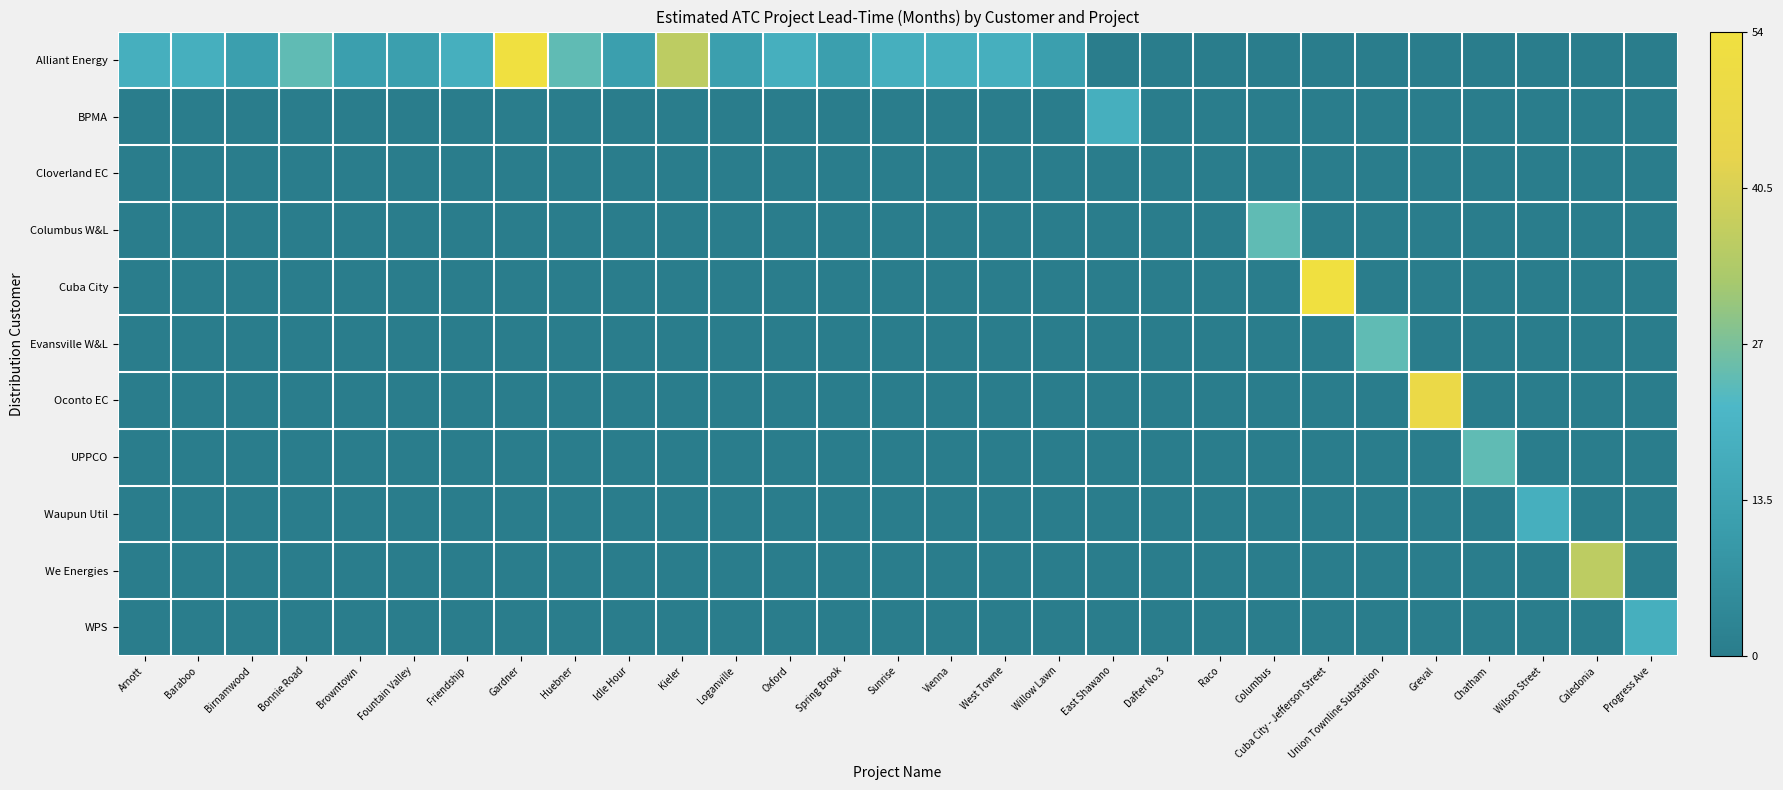

Reading right to left, extract all data points from this chart.

Alliant Energy: Progress Ave=0.0	Caledonia=0.0	Wilson Street=0.0	Chatham=0.0	Greval=0.0	Union Townline Substation=0.0	Cuba City - Jefferson Street=0.0	Columbus=0.0	Raco=0.0	Dafter No.3=0.0	East Shawano=0.0	Willow Lawn=0.2	West Towne=0.3	Vienna=0.3	Sunrise=0.3	Spring Brook=0.2	Oxford=0.3	Loganville=0.2	Kieler=0.7	Idle Hour=0.2	Huebner=0.4	Gardner=1.0	Friendship=0.3	Fountain Valley=0.2	Browntown=0.2	Bonnie Road=0.4	Birnamwood=0.2	Baraboo=0.3	Arnott=0.3
BPMA: Progress Ave=0.0	Caledonia=0.0	Wilson Street=0.0	Chatham=0.0	Greval=0.0	Union Townline Substation=0.0	Cuba City - Jefferson Street=0.0	Columbus=0.0	Raco=0.0	Dafter No.3=0.0	East Shawano=0.3	Willow Lawn=0.0	West Towne=0.0	Vienna=0.0	Sunrise=0.0	Spring Brook=0.0	Oxford=0.0	Loganville=0.0	Kieler=0.0	Idle Hour=0.0	Huebner=0.0	Gardner=0.0	Friendship=0.0	Fountain Valley=0.0	Browntown=0.0	Bonnie Road=0.0	Birnamwood=0.0	Baraboo=0.0	Arnott=0.0
Cloverland EC: Progress Ave=0.0	Caledonia=0.0	Wilson Street=0.0	Chatham=0.0	Greval=0.0	Union Townline Substation=0.0	Cuba City - Jefferson Street=0.0	Columbus=0.0	Raco=0.0	Dafter No.3=0.0	East Shawano=0.0	Willow Lawn=0.0	West Towne=0.0	Vienna=0.0	Sunrise=0.0	Spring Brook=0.0	Oxford=0.0	Loganville=0.0	Kieler=0.0	Idle Hour=0.0	Huebner=0.0	Gardner=0.0	Friendship=0.0	Fountain Valley=0.0	Browntown=0.0	Bonnie Road=0.0	Birnamwood=0.0	Baraboo=0.0	Arnott=0.0
Columbus W&L: Progress Ave=0.0	Caledonia=0.0	Wilson Street=0.0	Chatham=0.0	Greval=0.0	Union Townline Substation=0.0	Cuba City - Jefferson Street=0.0	Columbus=0.4	Raco=0.0	Dafter No.3=0.0	East Shawano=0.0	Willow Lawn=0.0	West Towne=0.0	Vienna=0.0	Sunrise=0.0	Spring Brook=0.0	Oxford=0.0	Loganville=0.0	Kieler=0.0	Idle Hour=0.0	Huebner=0.0	Gardner=0.0	Friendship=0.0	Fountain Valley=0.0	Browntown=0.0	Bonnie Road=0.0	Birnamwood=0.0	Baraboo=0.0	Arnott=0.0
Cuba City: Progress Ave=0.0	Caledonia=0.0	Wilson Street=0.0	Chatham=0.0	Greval=0.0	Union Townline Substation=0.0	Cuba City - Jefferson Street=1.0	Columbus=0.0	Raco=0.0	Dafter No.3=0.0	East Shawano=0.0	Willow Lawn=0.0	West Towne=0.0	Vienna=0.0	Sunrise=0.0	Spring Brook=0.0	Oxford=0.0	Loganville=0.0	Kieler=0.0	Idle Hour=0.0	Huebner=0.0	Gardner=0.0	Friendship=0.0	Fountain Valley=0.0	Browntown=0.0	Bonnie Road=0.0	Birnamwood=0.0	Baraboo=0.0	Arnott=0.0
Evansville W&L: Progress Ave=0.0	Caledonia=0.0	Wilson Street=0.0	Chatham=0.0	Greval=0.0	Union Townline Substation=0.4	Cuba City - Jefferson Street=0.0	Columbus=0.0	Raco=0.0	Dafter No.3=0.0	East Shawano=0.0	Willow Lawn=0.0	West Towne=0.0	Vienna=0.0	Sunrise=0.0	Spring Brook=0.0	Oxford=0.0	Loganville=0.0	Kieler=0.0	Idle Hour=0.0	Huebner=0.0	Gardner=0.0	Friendship=0.0	Fountain Valley=0.0	Browntown=0.0	Bonnie Road=0.0	Birnamwood=0.0	Baraboo=0.0	Arnott=0.0
Oconto EC: Progress Ave=0.0	Caledonia=0.0	Wilson Street=0.0	Chatham=0.0	Greval=0.9	Union Townline Substation=0.0	Cuba City - Jefferson Street=0.0	Columbus=0.0	Raco=0.0	Dafter No.3=0.0	East Shawano=0.0	Willow Lawn=0.0	West Towne=0.0	Vienna=0.0	Sunrise=0.0	Spring Brook=0.0	Oxford=0.0	Loganville=0.0	Kieler=0.0	Idle Hour=0.0	Huebner=0.0	Gardner=0.0	Friendship=0.0	Fountain Valley=0.0	Browntown=0.0	Bonnie Road=0.0	Birnamwood=0.0	Baraboo=0.0	Arnott=0.0
UPPCO: Progress Ave=0.0	Caledonia=0.0	Wilson Street=0.0	Chatham=0.4	Greval=0.0	Union Townline Substation=0.0	Cuba City - Jefferson Street=0.0	Columbus=0.0	Raco=0.0	Dafter No.3=0.0	East Shawano=0.0	Willow Lawn=0.0	West Towne=0.0	Vienna=0.0	Sunrise=0.0	Spring Brook=0.0	Oxford=0.0	Loganville=0.0	Kieler=0.0	Idle Hour=0.0	Huebner=0.0	Gardner=0.0	Friendship=0.0	Fountain Valley=0.0	Browntown=0.0	Bonnie Road=0.0	Birnamwood=0.0	Baraboo=0.0	Arnott=0.0
Waupun Util: Progress Ave=0.0	Caledonia=0.0	Wilson Street=0.3	Chatham=0.0	Greval=0.0	Union Townline Substation=0.0	Cuba City - Jefferson Street=0.0	Columbus=0.0	Raco=0.0	Dafter No.3=0.0	East Shawano=0.0	Willow Lawn=0.0	West Towne=0.0	Vienna=0.0	Sunrise=0.0	Spring Brook=0.0	Oxford=0.0	Loganville=0.0	Kieler=0.0	Idle Hour=0.0	Huebner=0.0	Gardner=0.0	Friendship=0.0	Fountain Valley=0.0	Browntown=0.0	Bonnie Road=0.0	Birnamwood=0.0	Baraboo=0.0	Arnott=0.0
We Energies: Progress Ave=0.0	Caledonia=0.7	Wilson Street=0.0	Chatham=0.0	Greval=0.0	Union Townline Substation=0.0	Cuba City - Jefferson Street=0.0	Columbus=0.0	Raco=0.0	Dafter No.3=0.0	East Shawano=0.0	Willow Lawn=0.0	West Towne=0.0	Vienna=0.0	Sunrise=0.0	Spring Brook=0.0	Oxford=0.0	Loganville=0.0	Kieler=0.0	Idle Hour=0.0	Huebner=0.0	Gardner=0.0	Friendship=0.0	Fountain Valley=0.0	Browntown=0.0	Bonnie Road=0.0	Birnamwood=0.0	Baraboo=0.0	Arnott=0.0
WPS: Progress Ave=0.3	Caledonia=0.0	Wilson Street=0.0	Chatham=0.0	Greval=0.0	Union Townline Substation=0.0	Cuba City - Jefferson Street=0.0	Columbus=0.0	Raco=0.0	Dafter No.3=0.0	East Shawano=0.0	Willow Lawn=0.0	West Towne=0.0	Vienna=0.0	Sunrise=0.0	Spring Brook=0.0	Oxford=0.0	Loganville=0.0	Kieler=0.0	Idle Hour=0.0	Huebner=0.0	Gardner=0.0	Friendship=0.0	Fountain Valley=0.0	Browntown=0.0	Bonnie Road=0.0	Birnamwood=0.0	Baraboo=0.0	Arnott=0.0